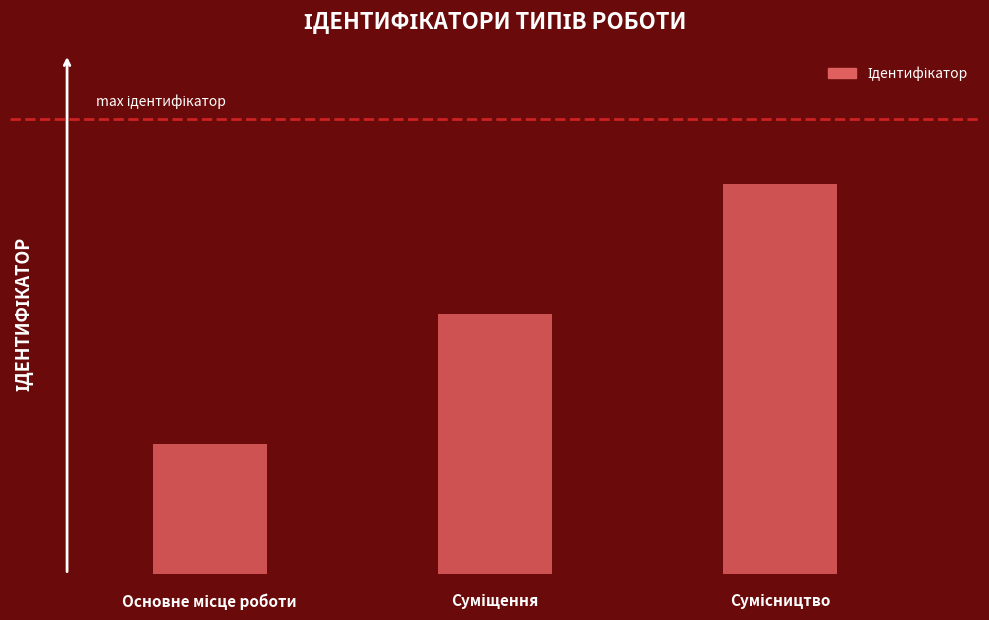

Reading left to right, what are all the values shown in this chart?

1	2	3